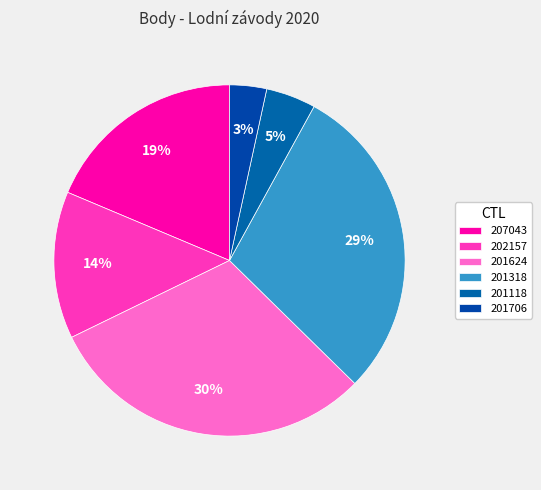

Which slice is the largest?

201624